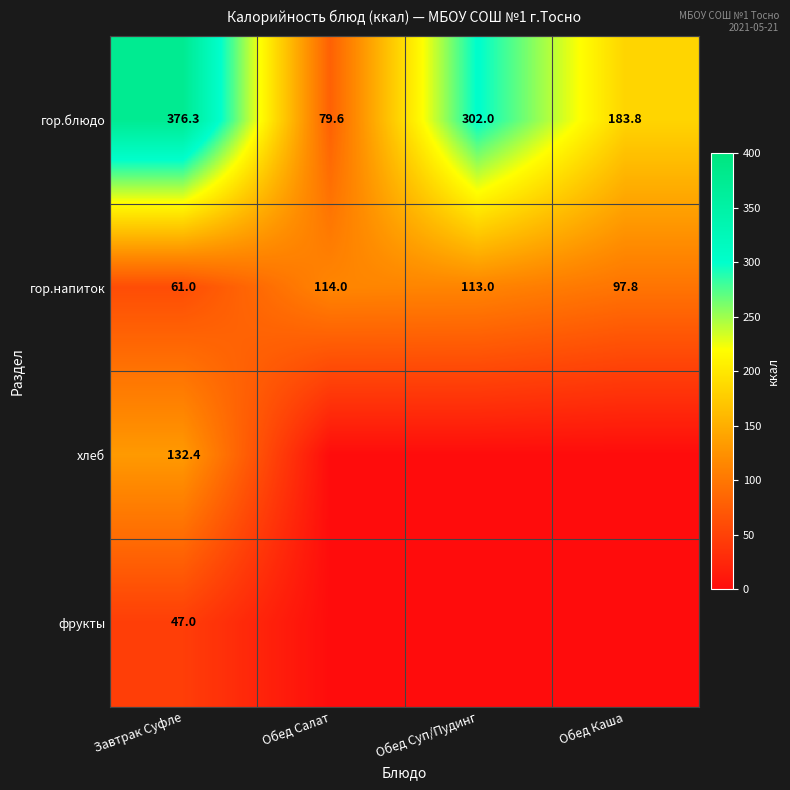

Is it true that гор.блюдо equals 145.9 at Обед Суп/Пудинг?

False